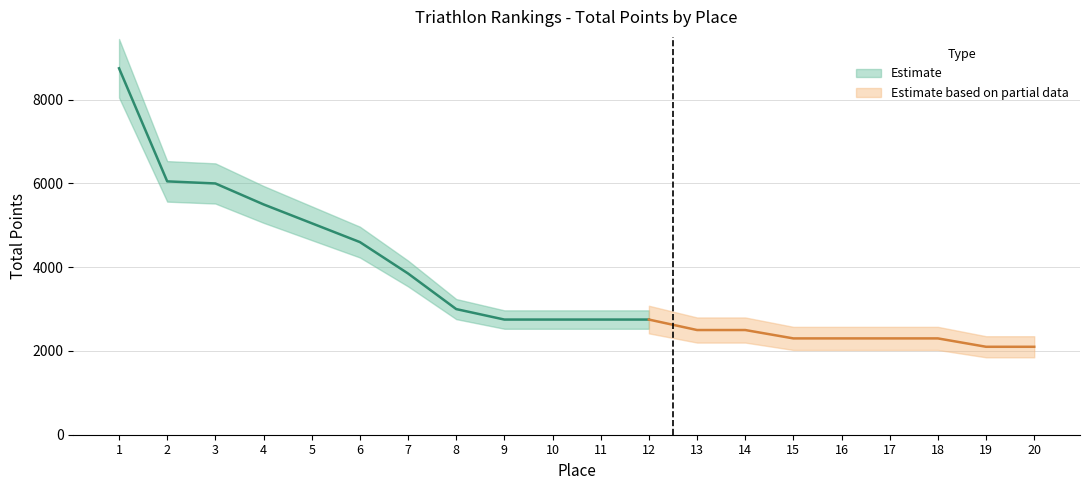

What is the difference between the values at 12 and 5?

2300